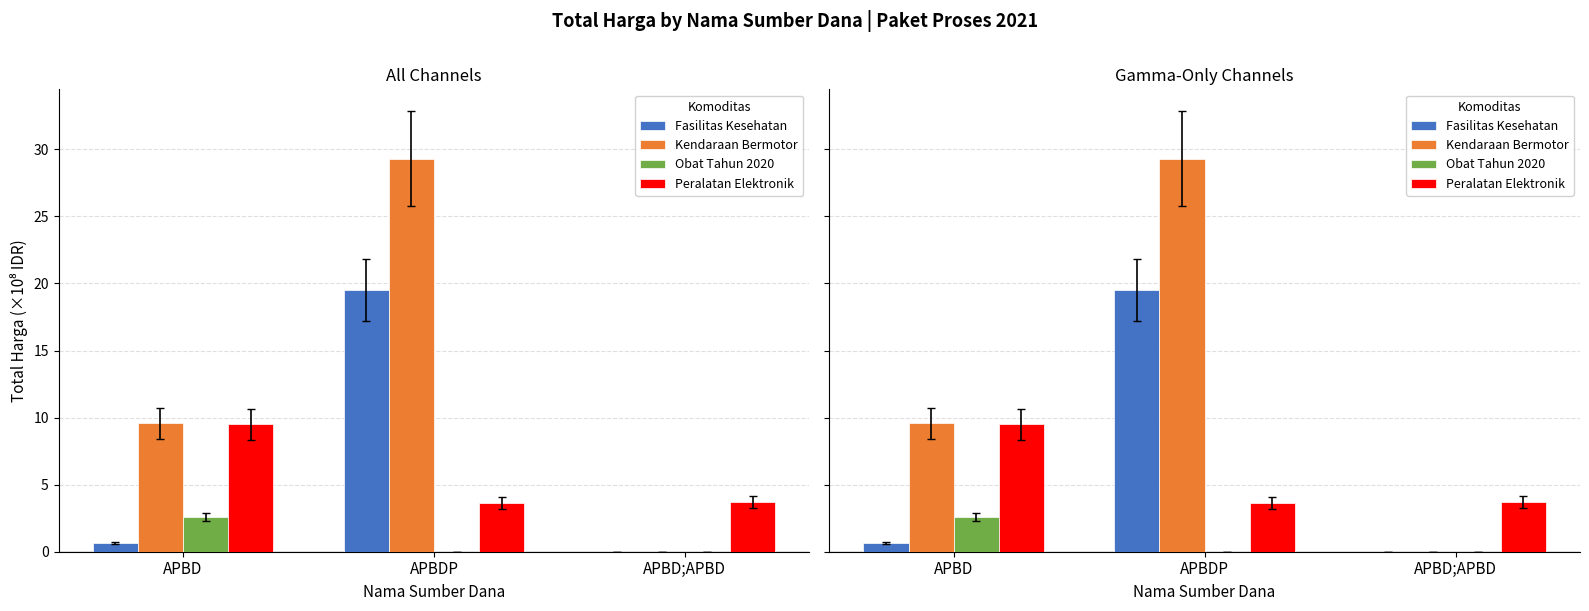

At how many categories does at least one series exceed 9?

2